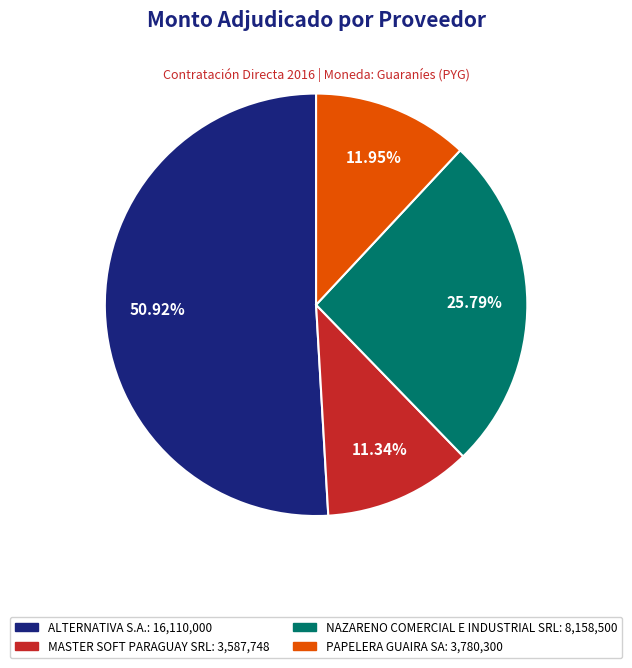

Rank the categories by value from lowest to highest.

MASTER SOFT PARAGUAY SRL, PAPELERA GUAIRA SA, NAZARENO COMERCIAL E INDUSTRIAL SRL, ALTERNATIVA S.A.